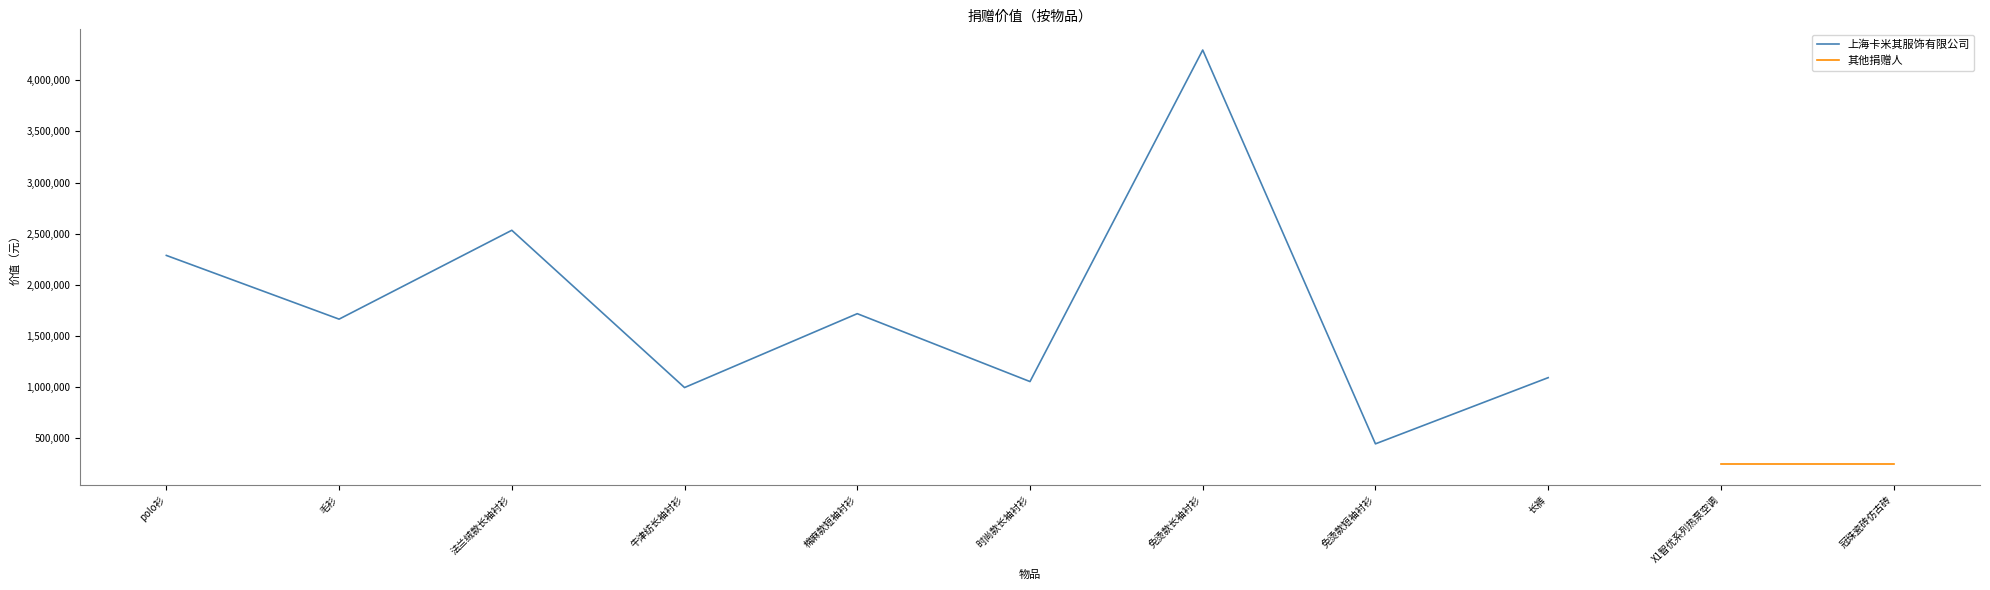

How many lines are shown in the chart?

2